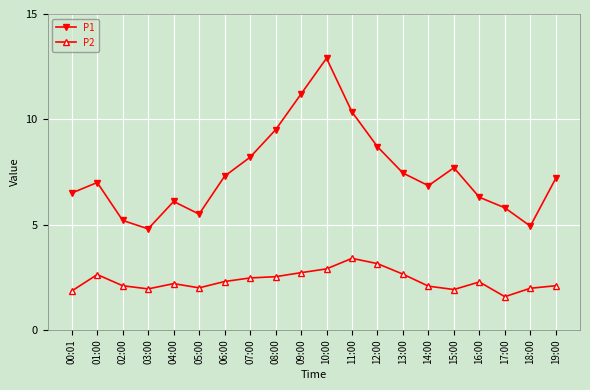

What is the minimum value shown in the chart?

1.6